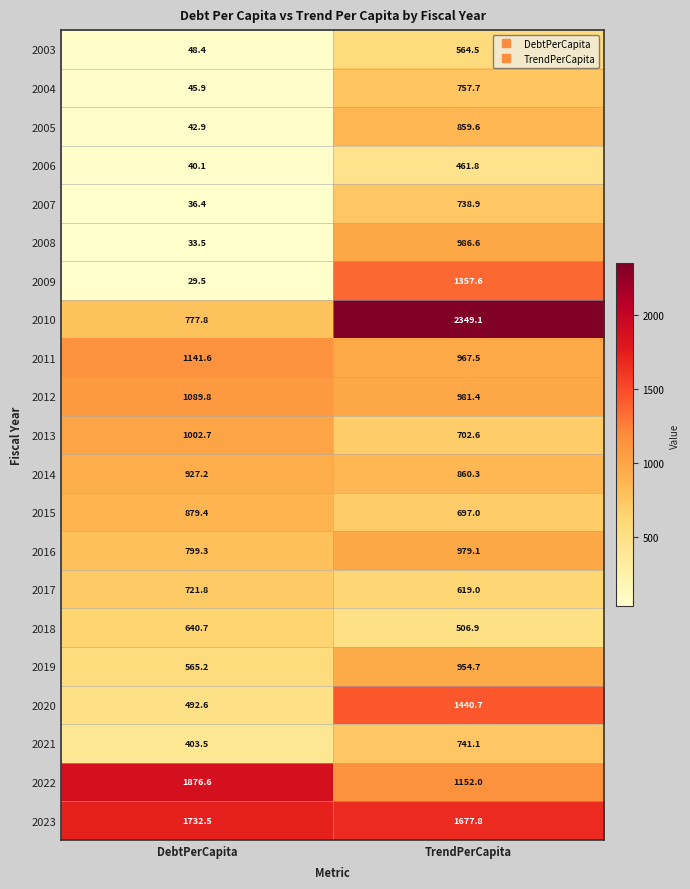

What is the average value of the 2018 series?

573.8